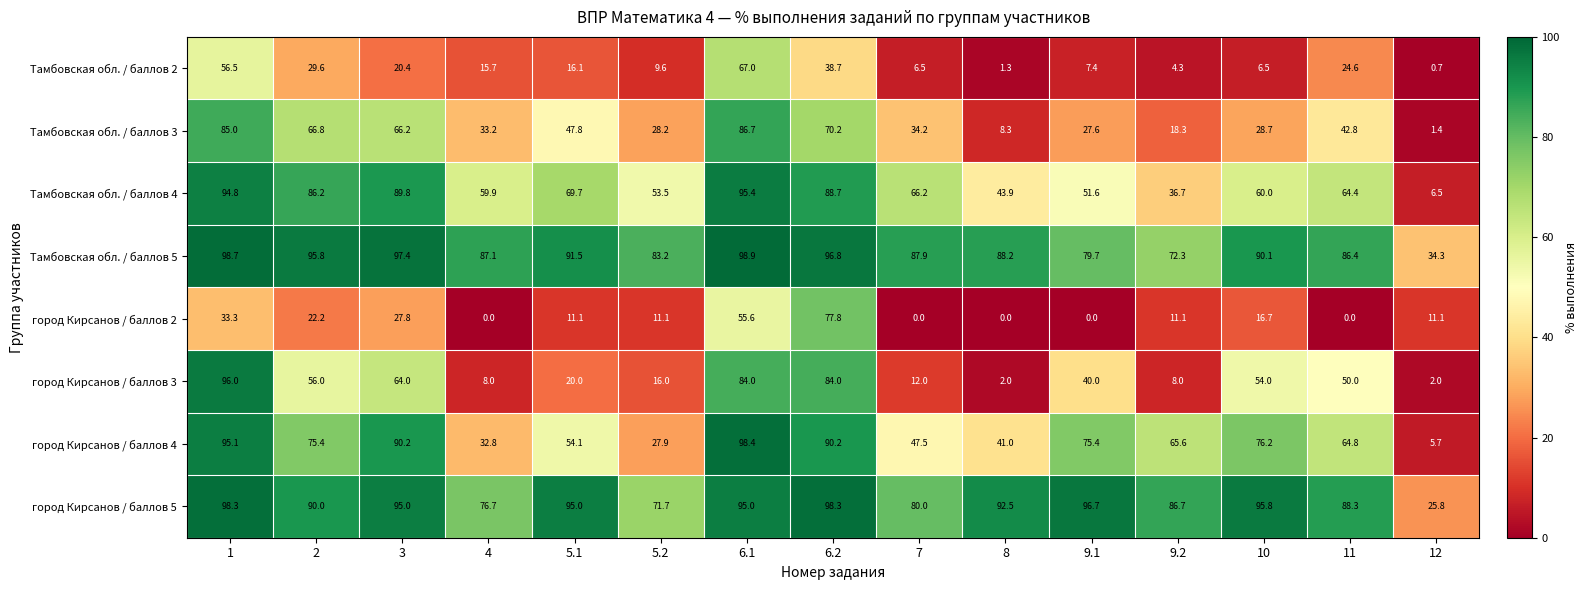

At which category is the sum across all series the highest?

6.1